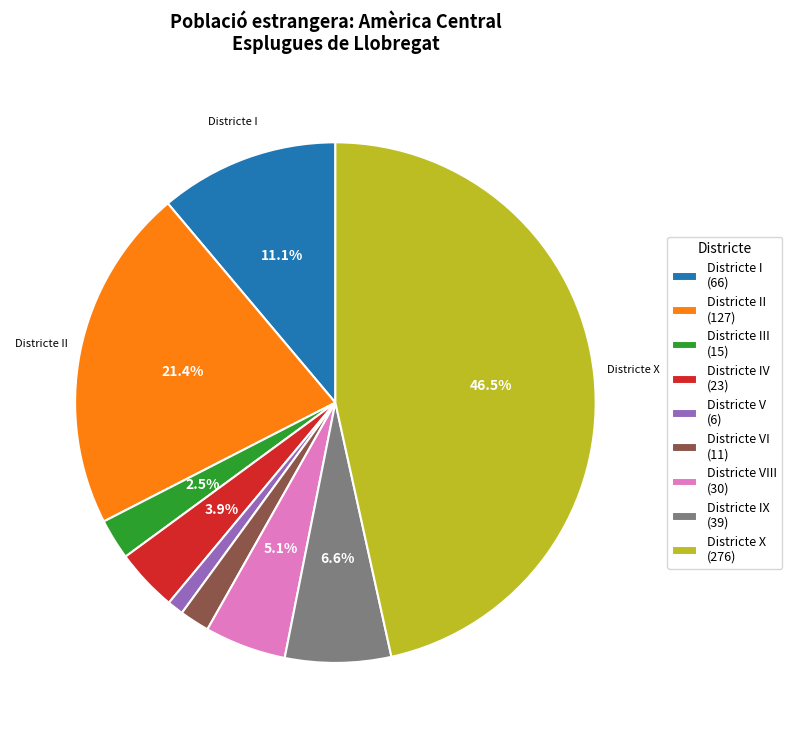

What is the ratio of the value at Districte IX (39) to the value at Districte II (127)?

0.3